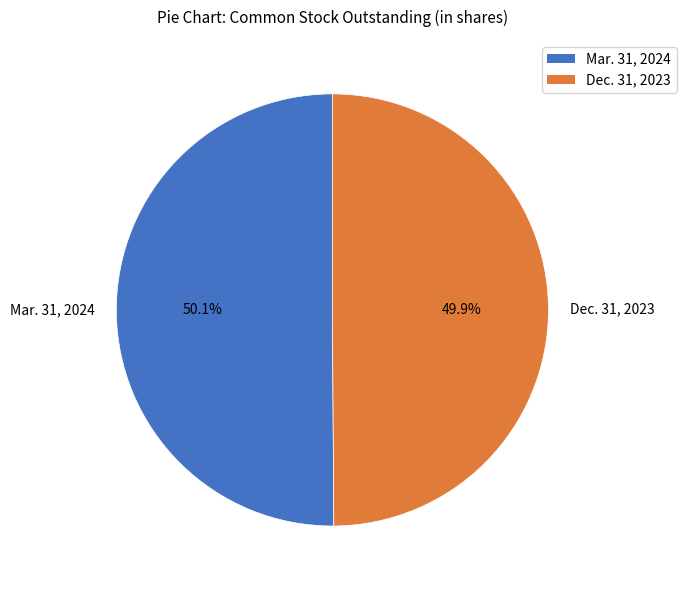

Is there any slice that represents more than half of the pie?

Yes